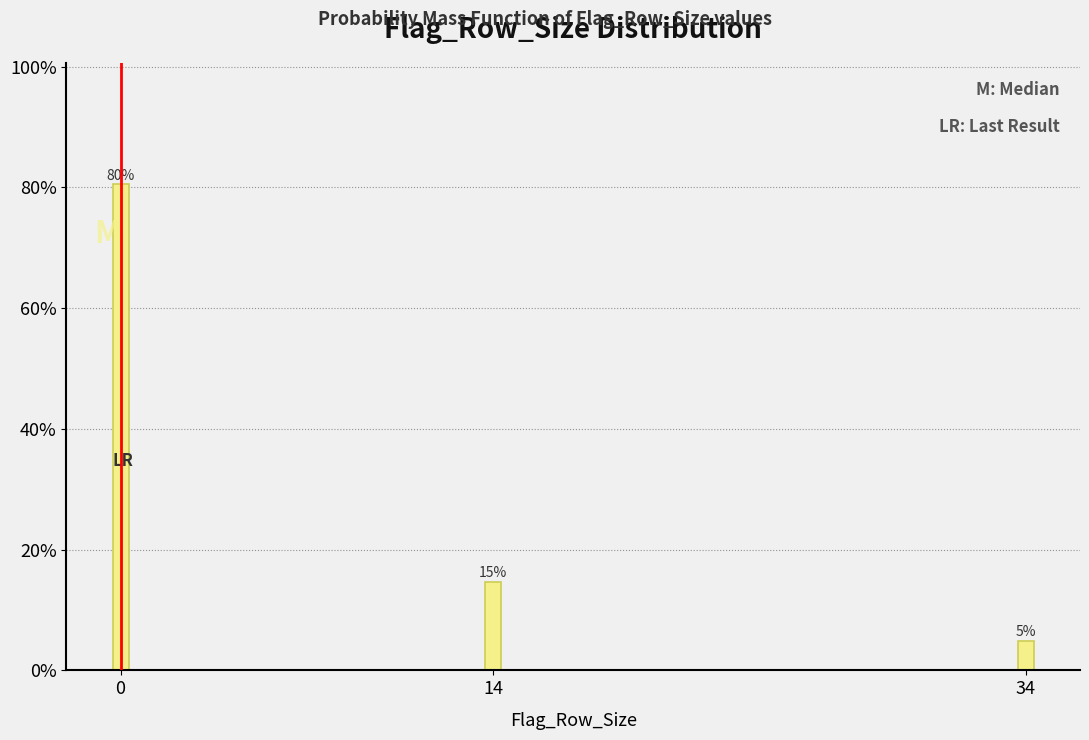

How many bars are there in total?

3